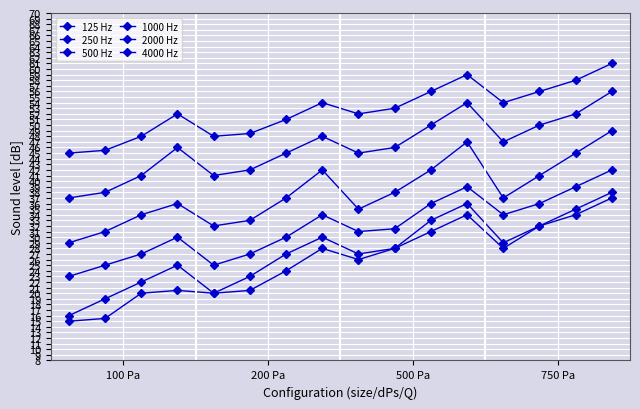

How many values in the 125 Hz series are below 53?

8